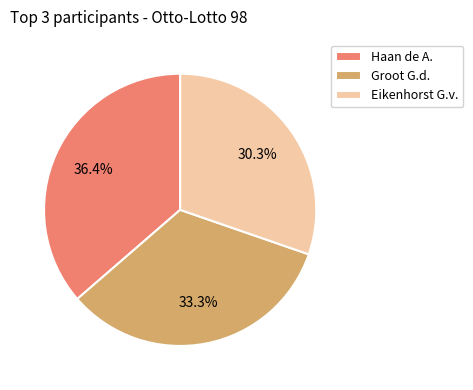

To the nearest percent, what is the average slice percentage?

33%